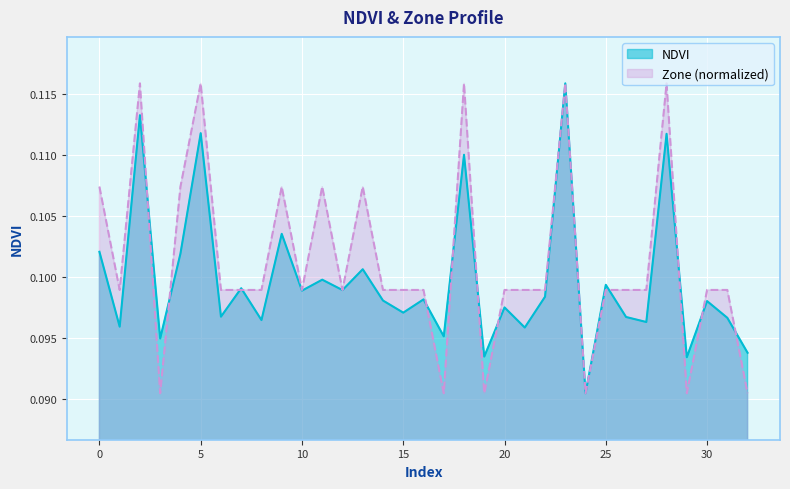

Between 5 and 17, which series saw the biggest shift?

Zone